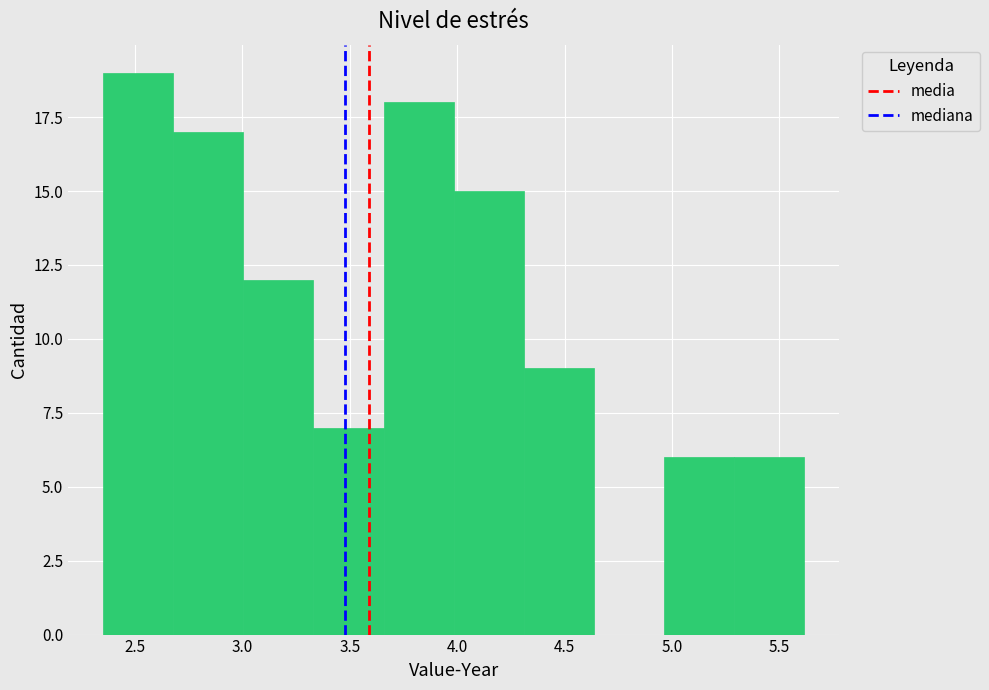

Which range on the x-axis has the tallest bar?

2.35 to 2.70